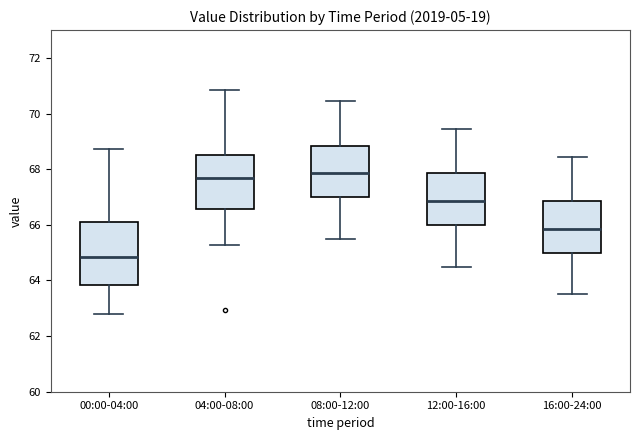

Comparing the boxes themselves (not the whiskers), which one is the tallest?

00:00-04:00